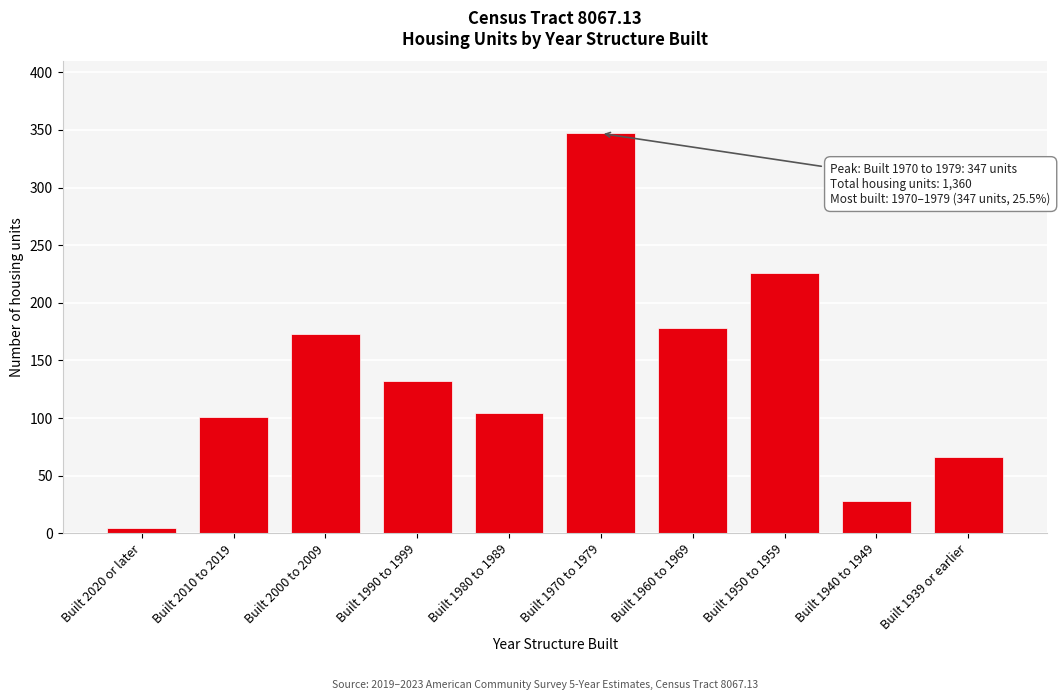

Reading left to right, what are all the values shown in this chart?

5	101	173	132	104	347	178	226	28	66